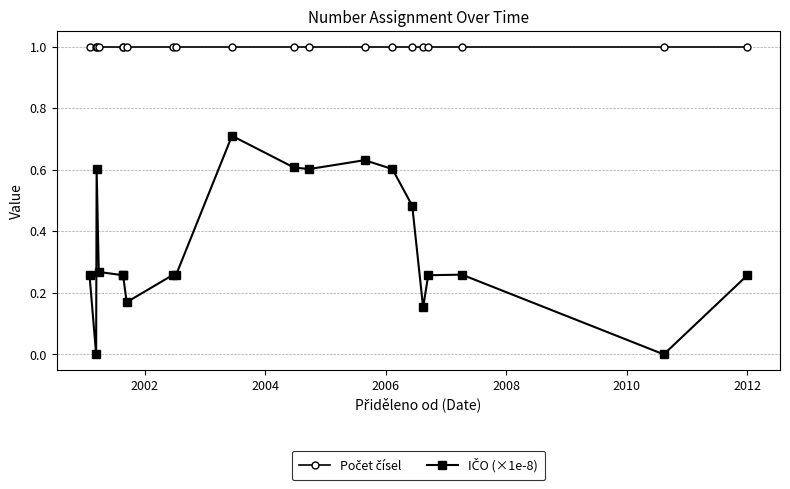

What is the greatest value displayed?

1.0